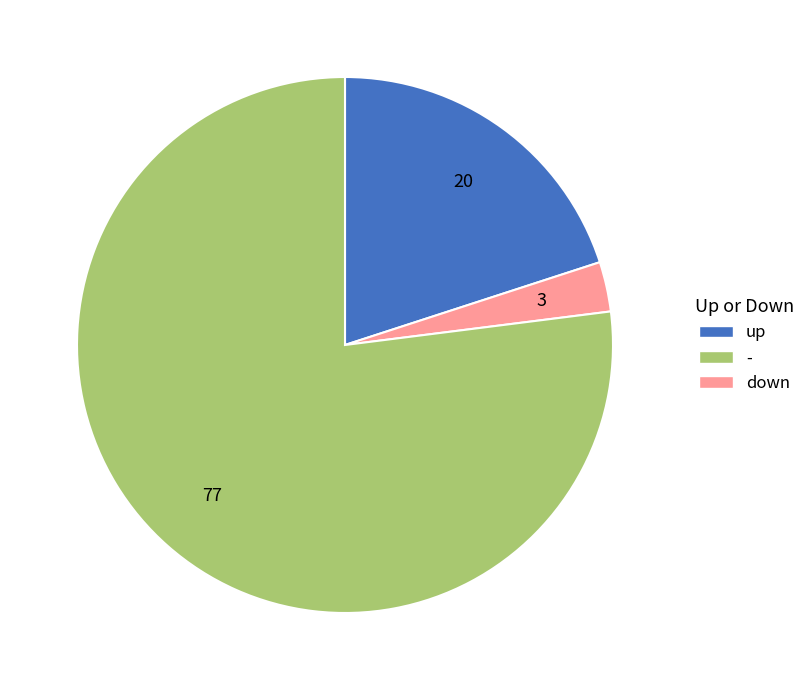

Is there a majority slice in this chart?

Yes